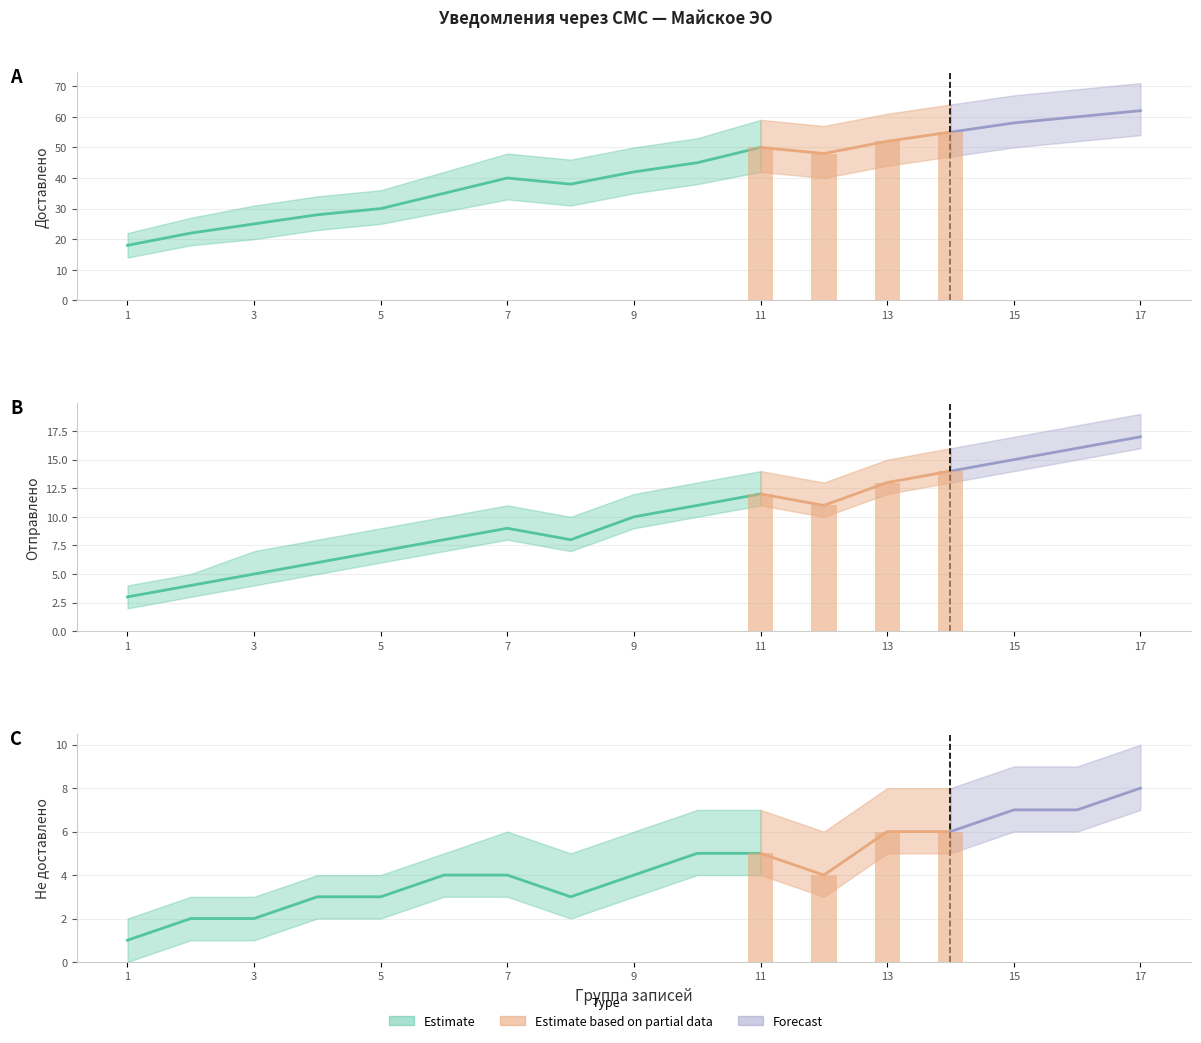

Which series has the largest range (max minus min)?

доставлено